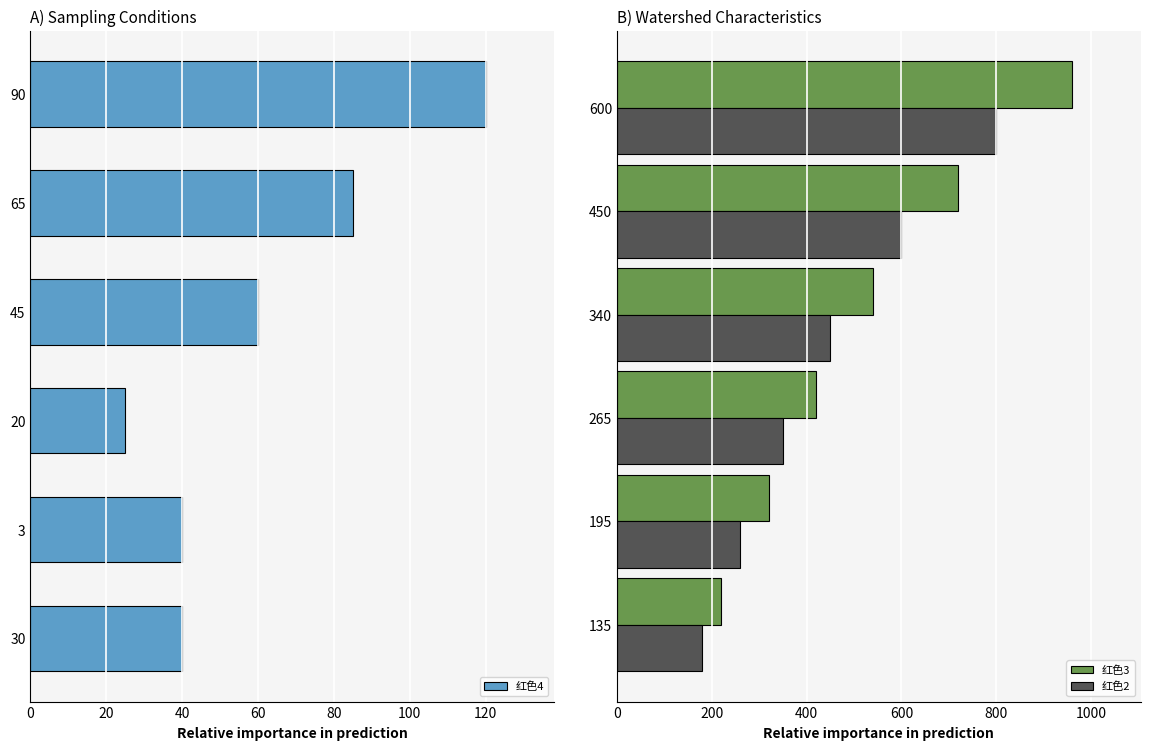

Which category has the highest value in the 红色4 series?

90